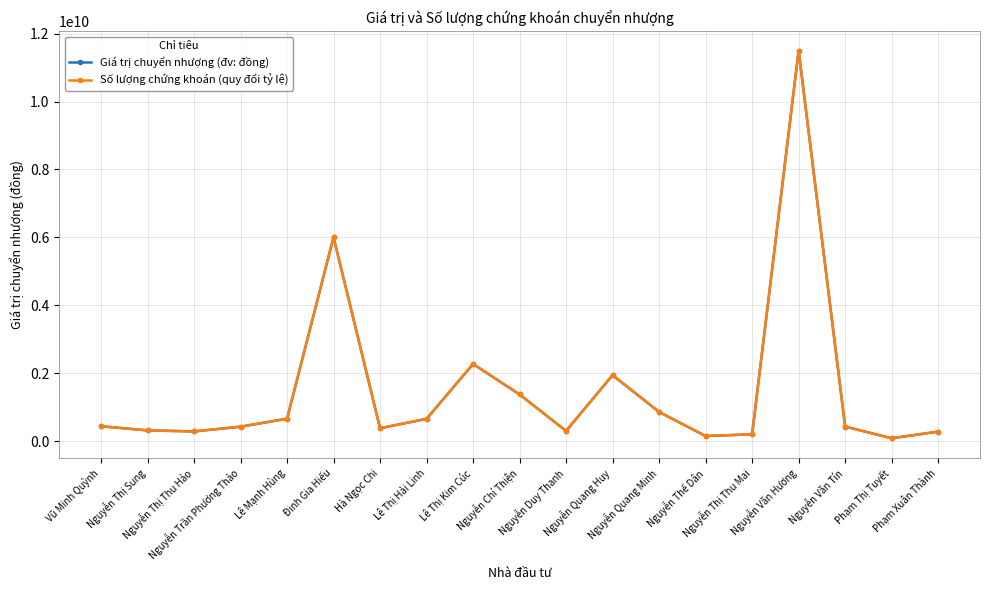

Is this an area chart (filled region under the line)?

No